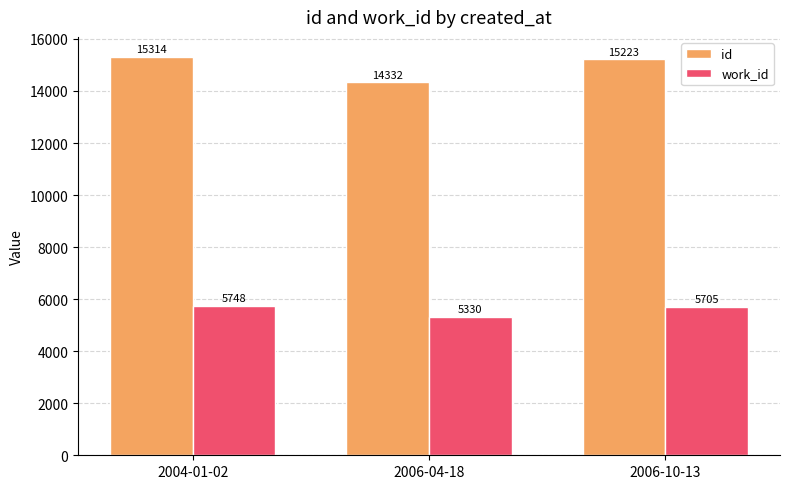

What is the smallest value displayed?

5330.0